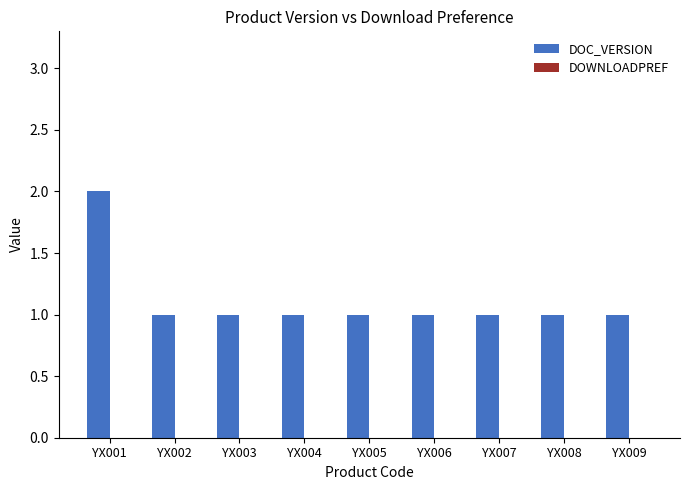

Which category has the highest value across all series?

YX001